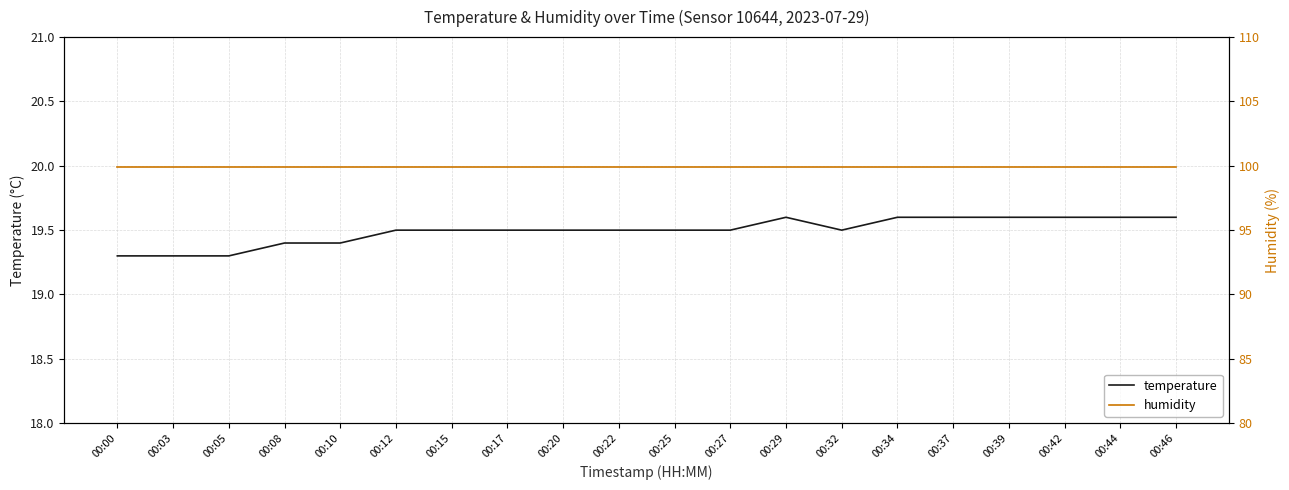

What is the greatest value displayed?

99.9